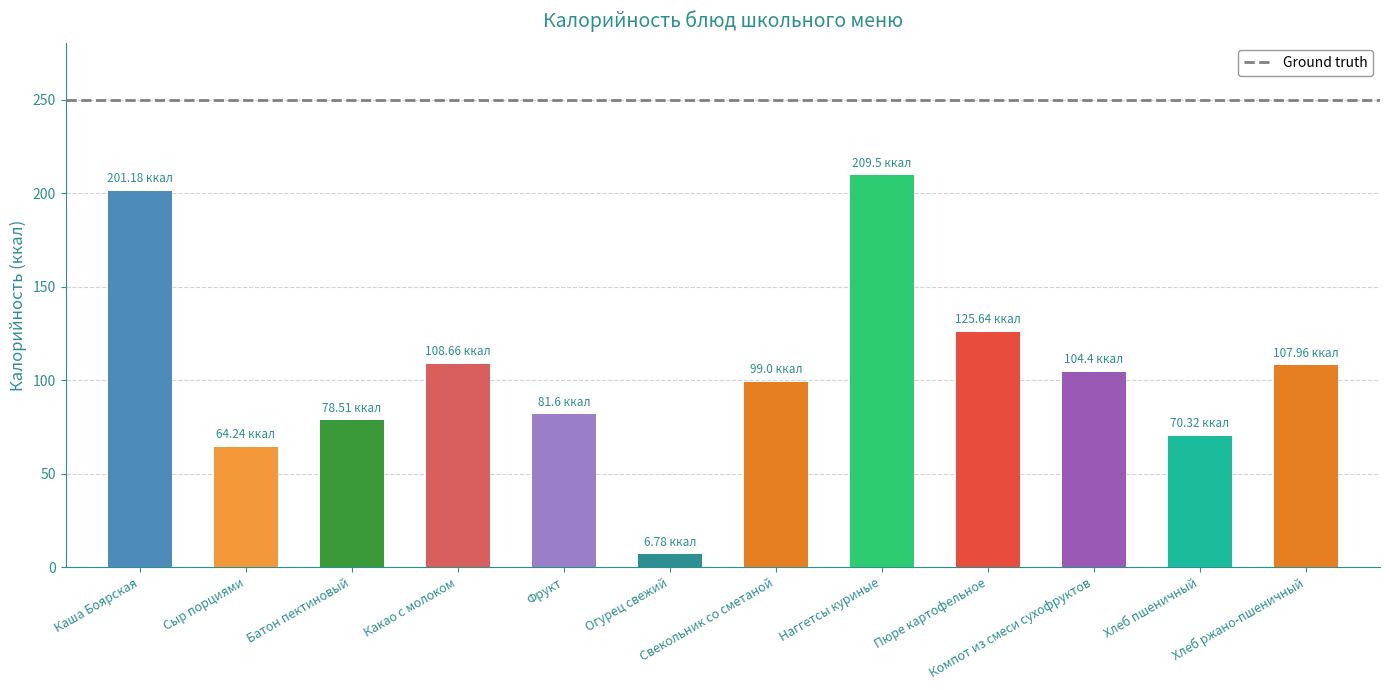

What is the ratio of the value at Свекольник со сметаной to the value at Наггетсы куриные?

0.5